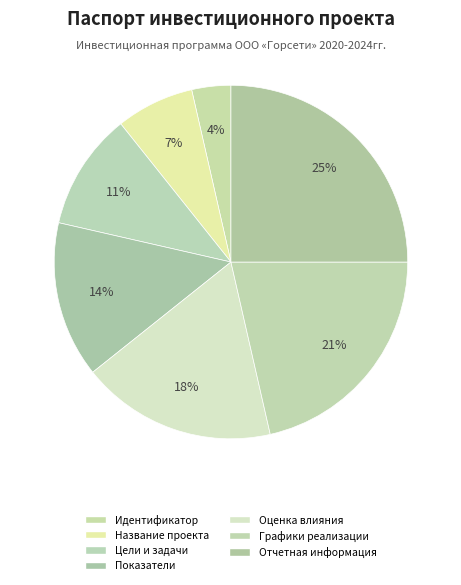

Count the number of slices in the pie.

7